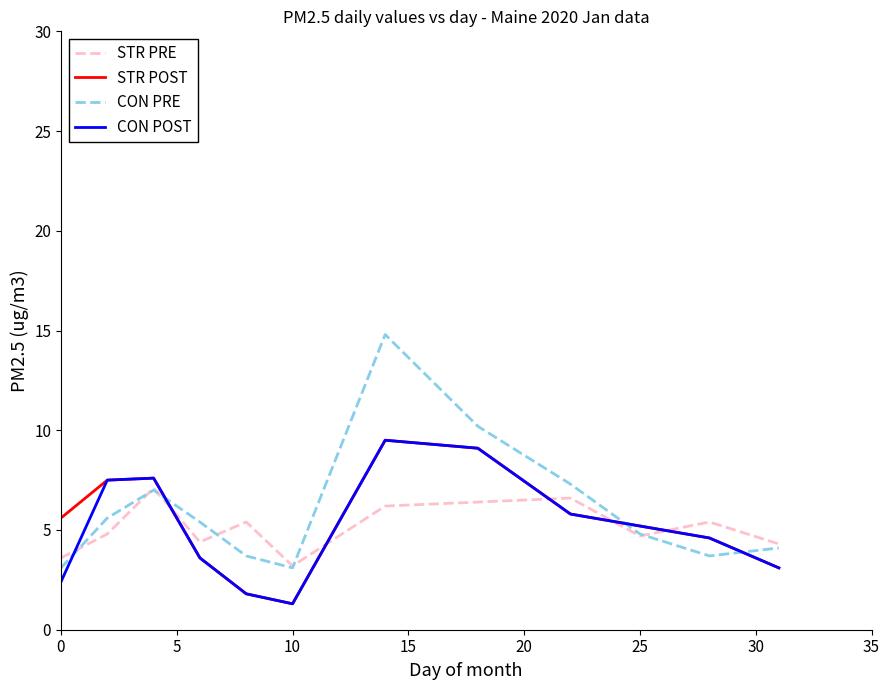

Which series has the largest range (max minus min)?

CON PRE